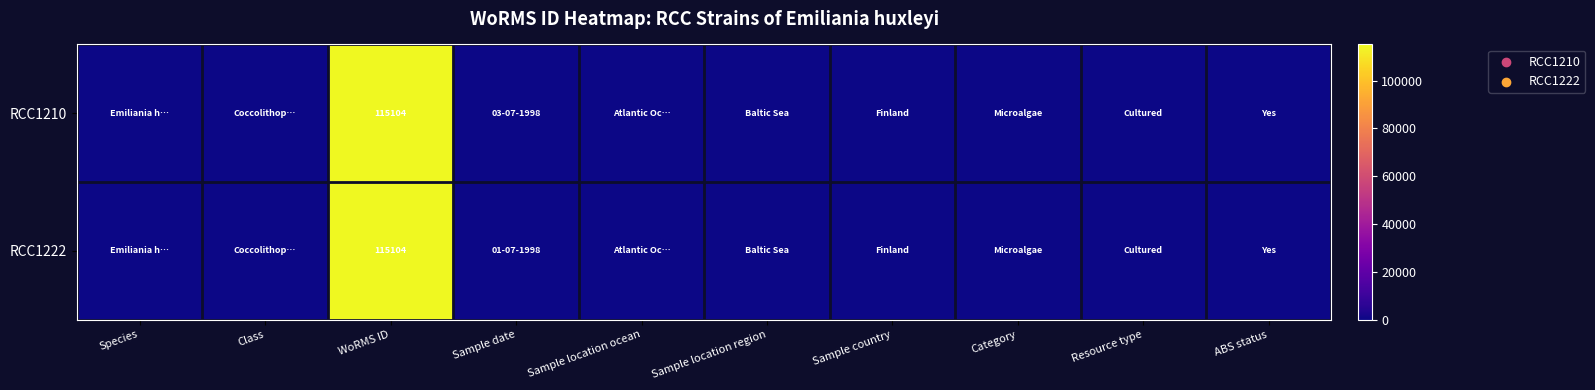

The RCC1222 series shows 115104 at WoRMS ID. True or false?

True